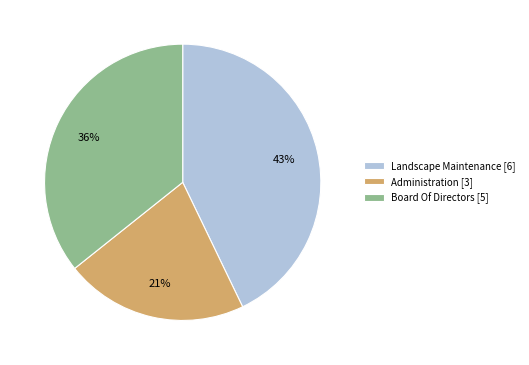

To the nearest percent, what percentage of the pie is Administration?

21%